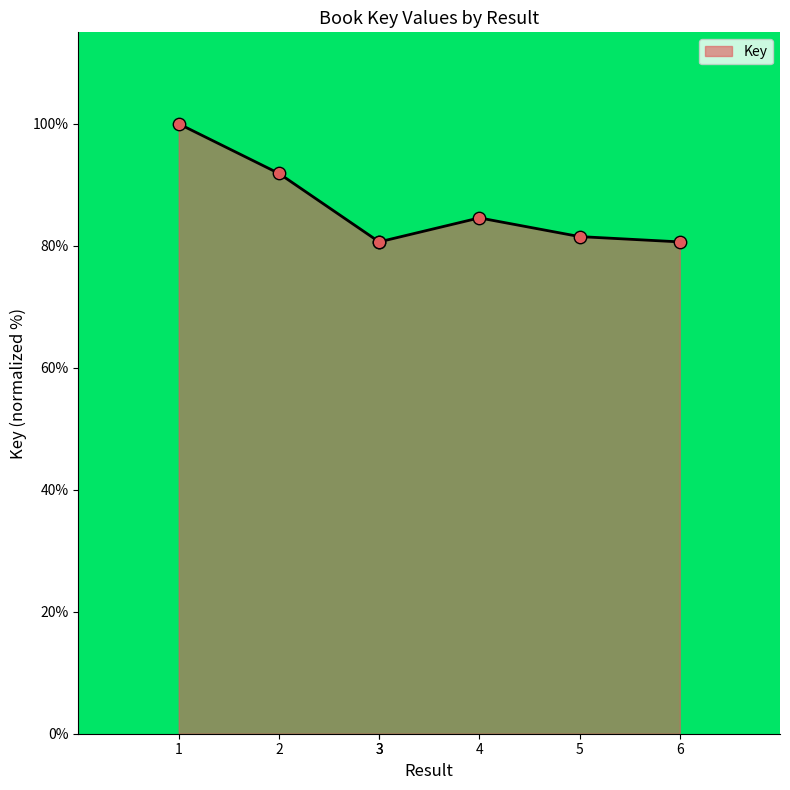

Between 1 and 3, which is larger?

1